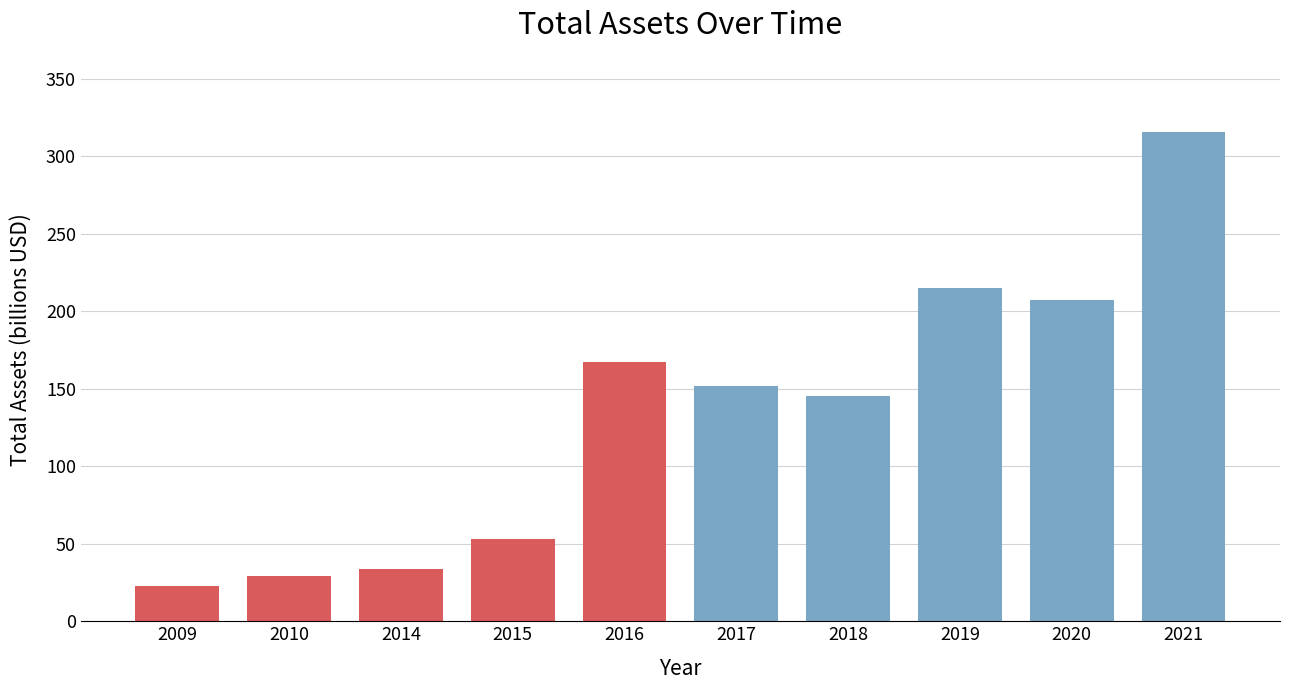

Reading left to right, transcribe all the data shown in this chart.

22.5	29.5	33.8	52.8	167.5	152.0	145.1	215.0	207.6	315.5